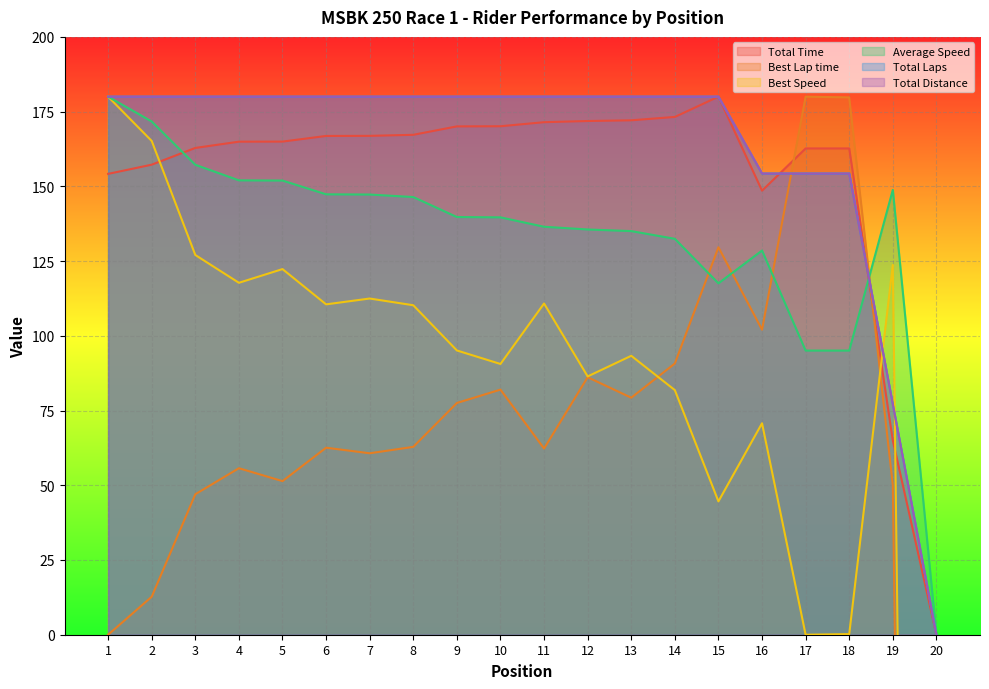

What is the value of the Average Speed point at the 14th from the left?

132.5